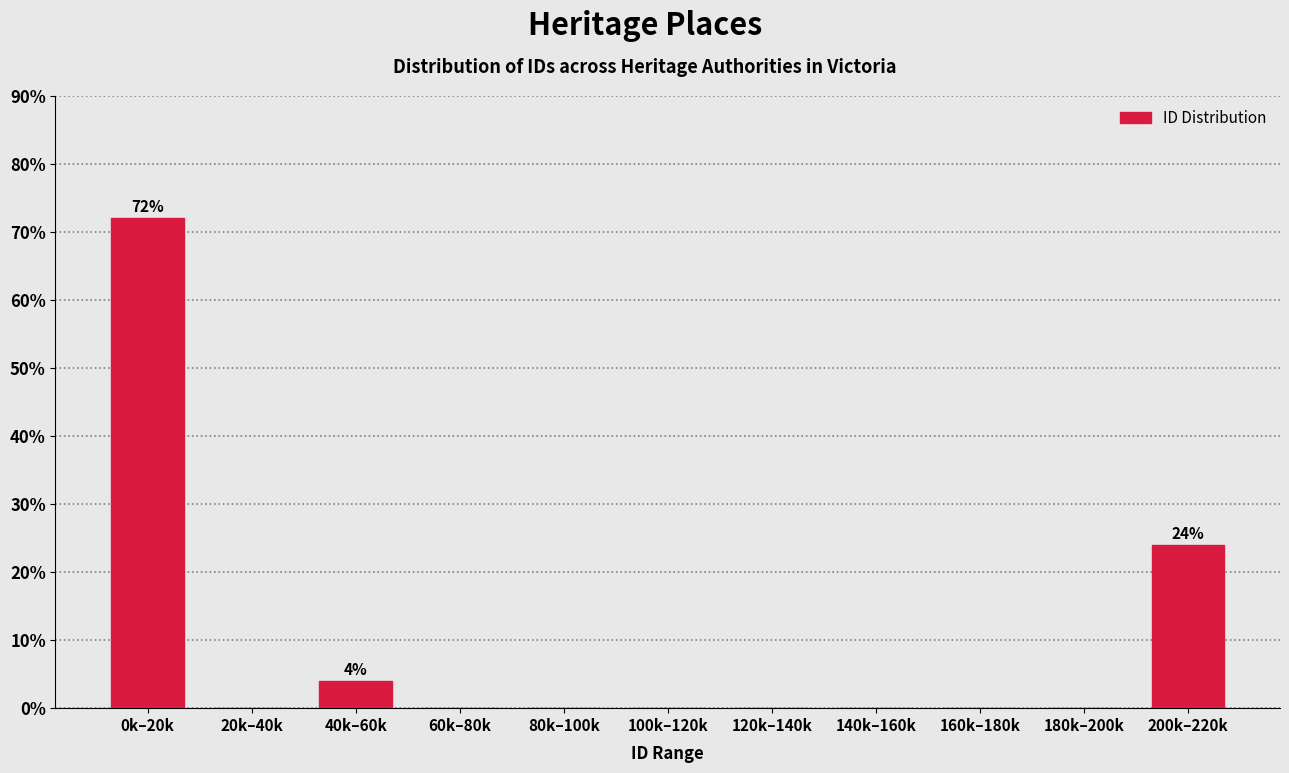

Reading left to right, extract all data points from this chart.

0k–20k=72	20k–40k=0	40k–60k=4	60k–80k=0	80k–100k=0	100k–120k=0	120k–140k=0	140k–160k=0	160k–180k=0	180k–200k=0	200k–220k=24